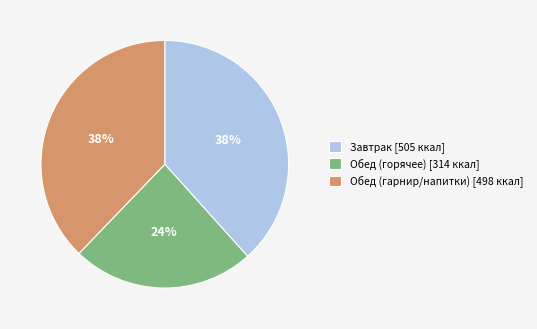

Is there any slice that represents more than half of the pie?

No